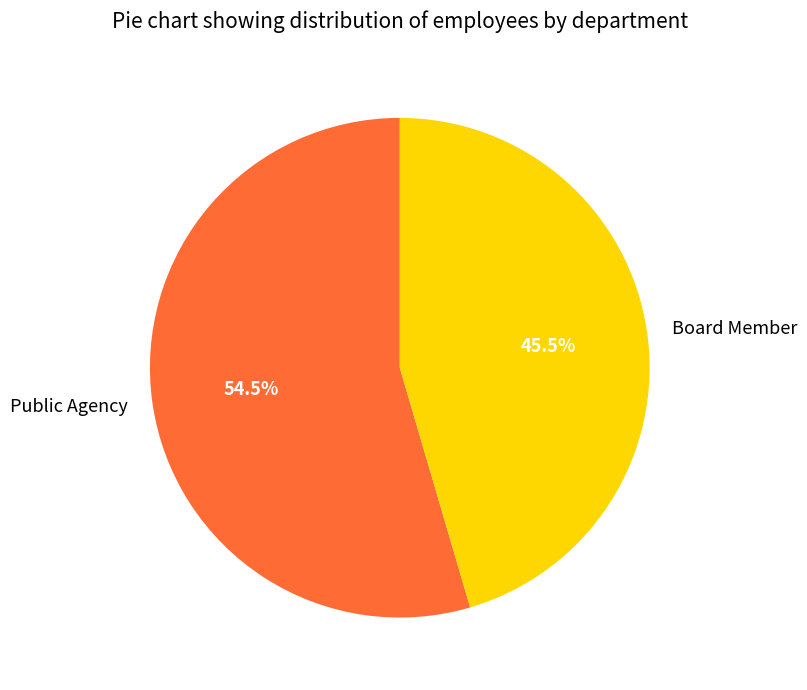

What is the smallest slice in the pie chart?

Board Member